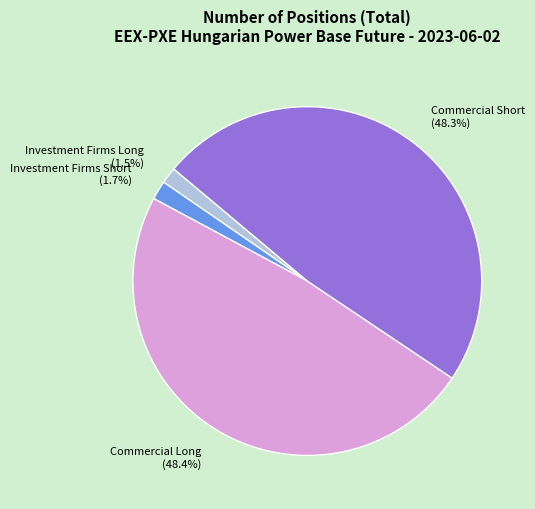

What is the total percentage of Commercial Short and Investment Firms Long?

49.8%